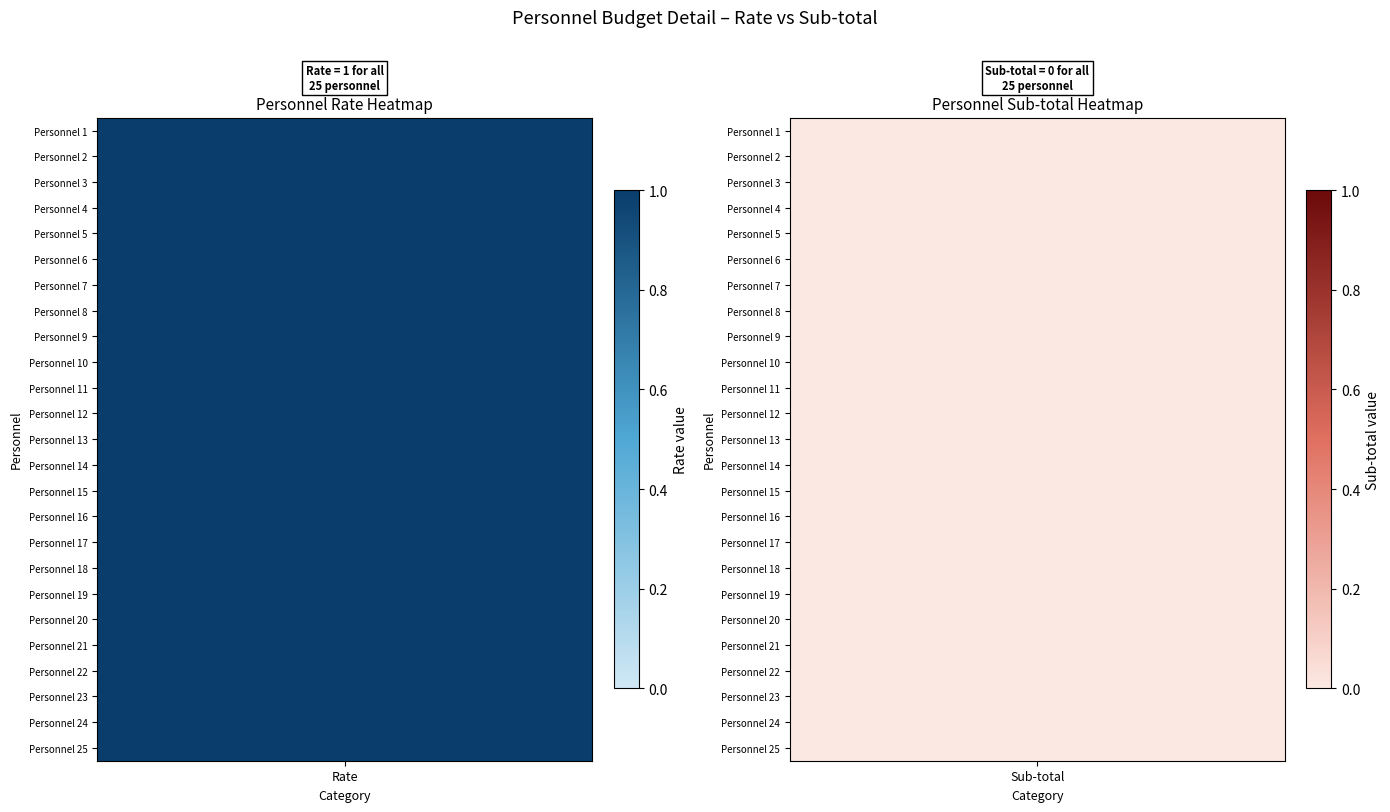

How many values in Personnel 25 are above zero?

1